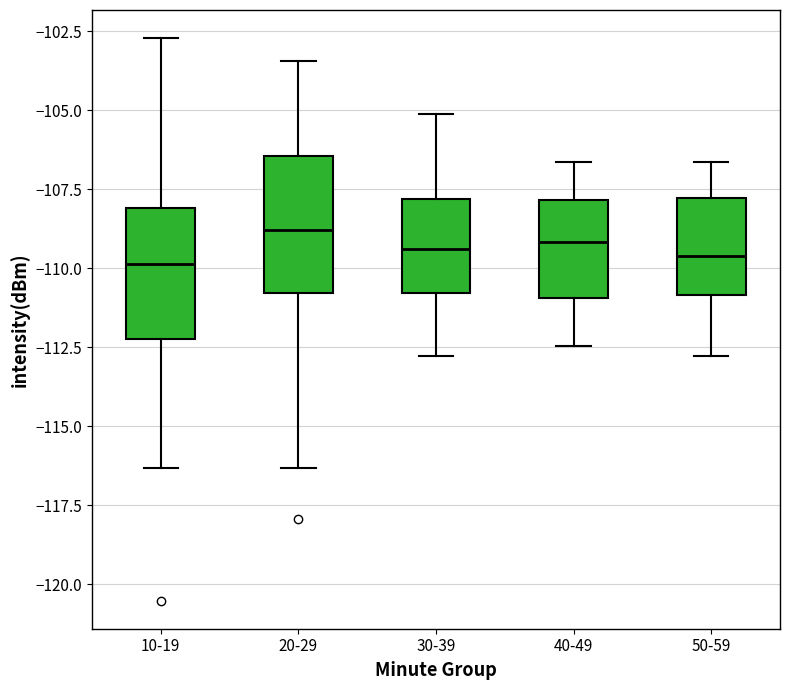

Where is the upper edge of the box for 50-59 on the y-axis? The values are not printed on the chart, so give them approximately, as read against the axis.

-108.0